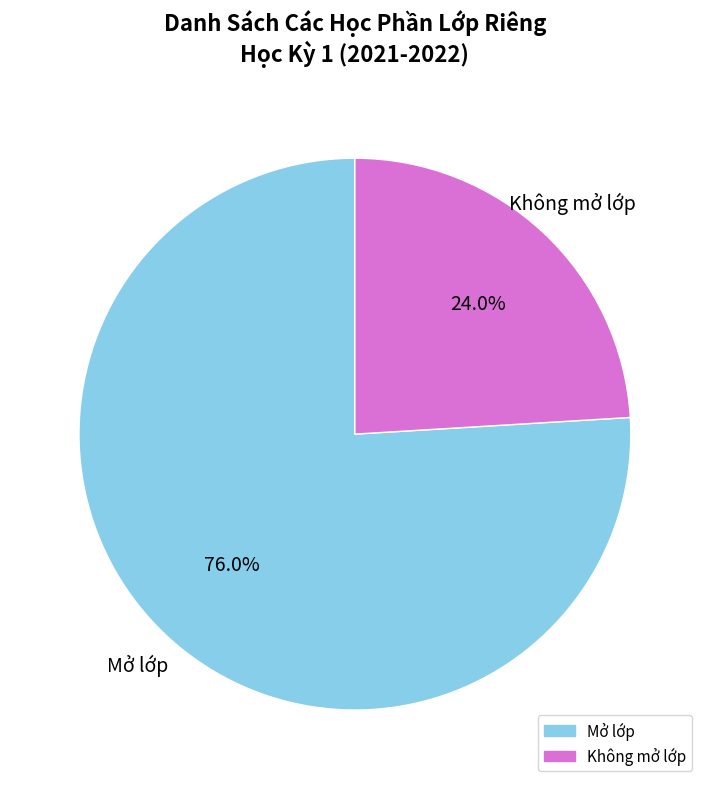

Which category has the biggest portion of the pie?

Mở lớp